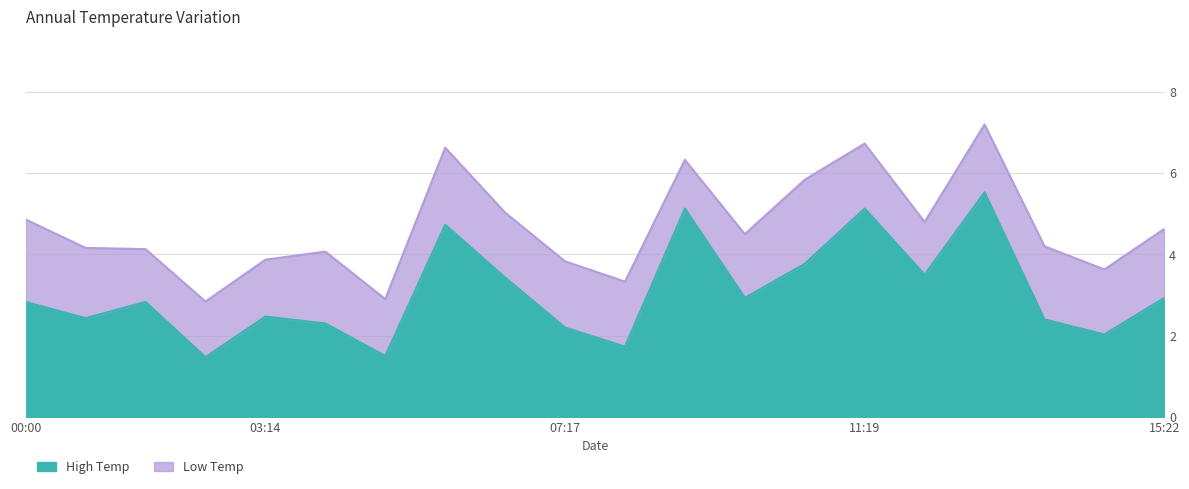

At which label is the value closest to 3?

09:42